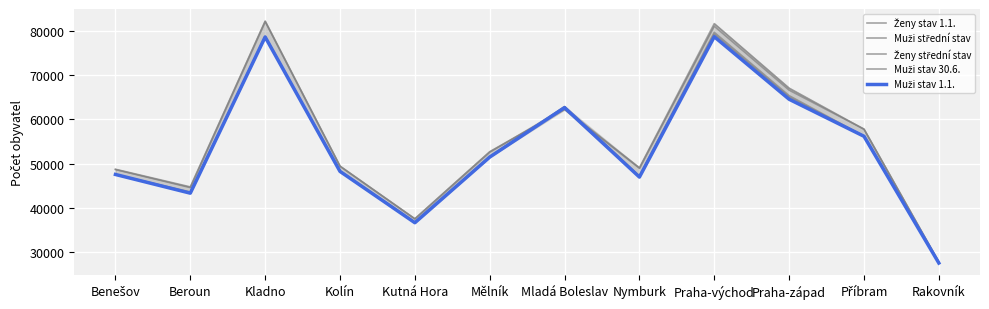

How many lines are shown in the chart?

5